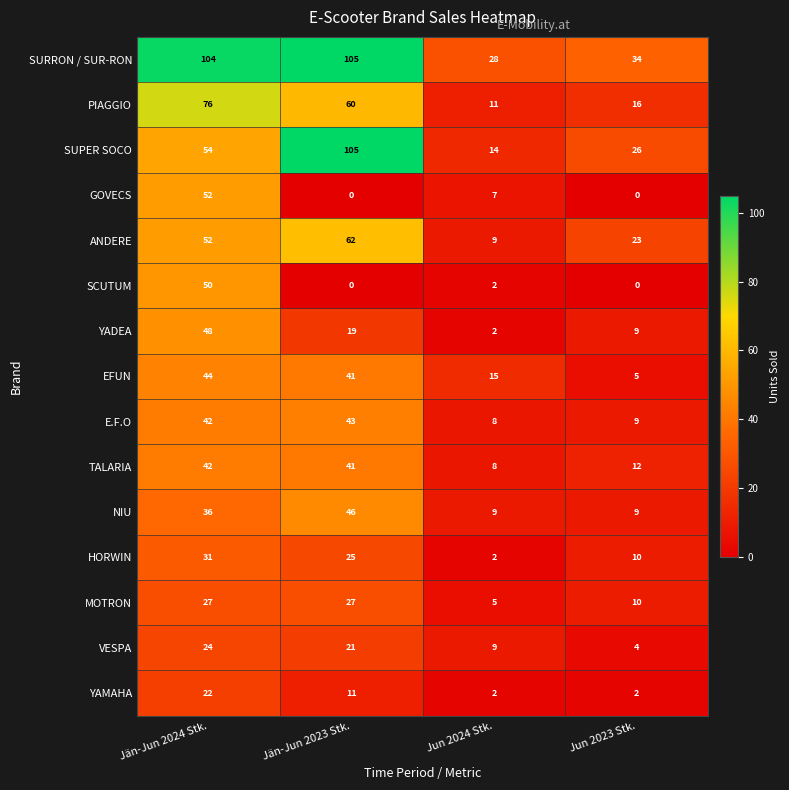

The NIU series shows 15 at Jun 2023 Stk.. True or false?

False